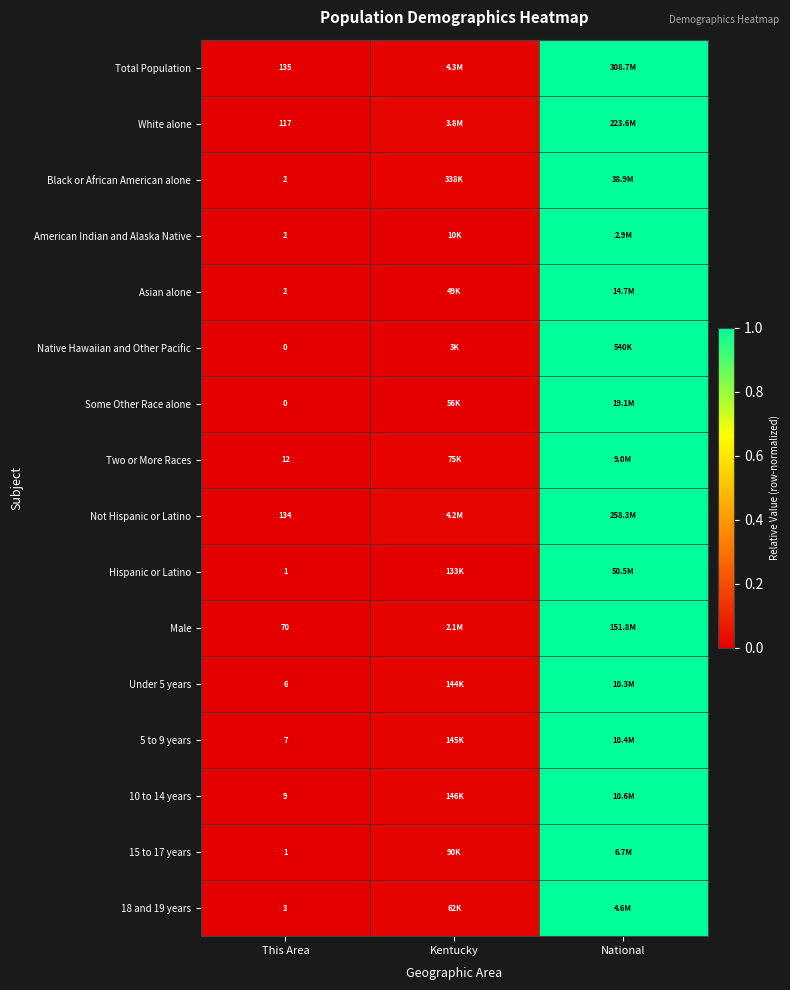

The value of Native Hawaiian and Other Pacific at This Area is 0.4. True or false?

False